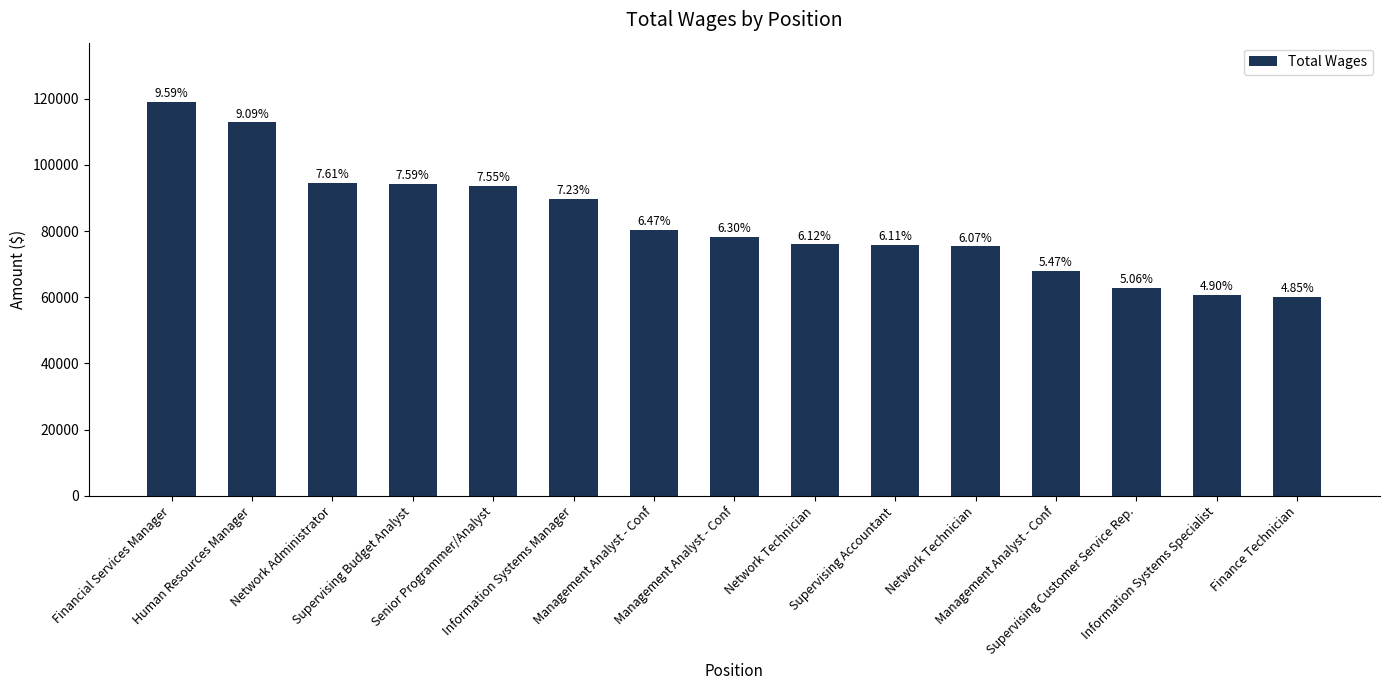

What is the maximum value shown in the chart?

119037